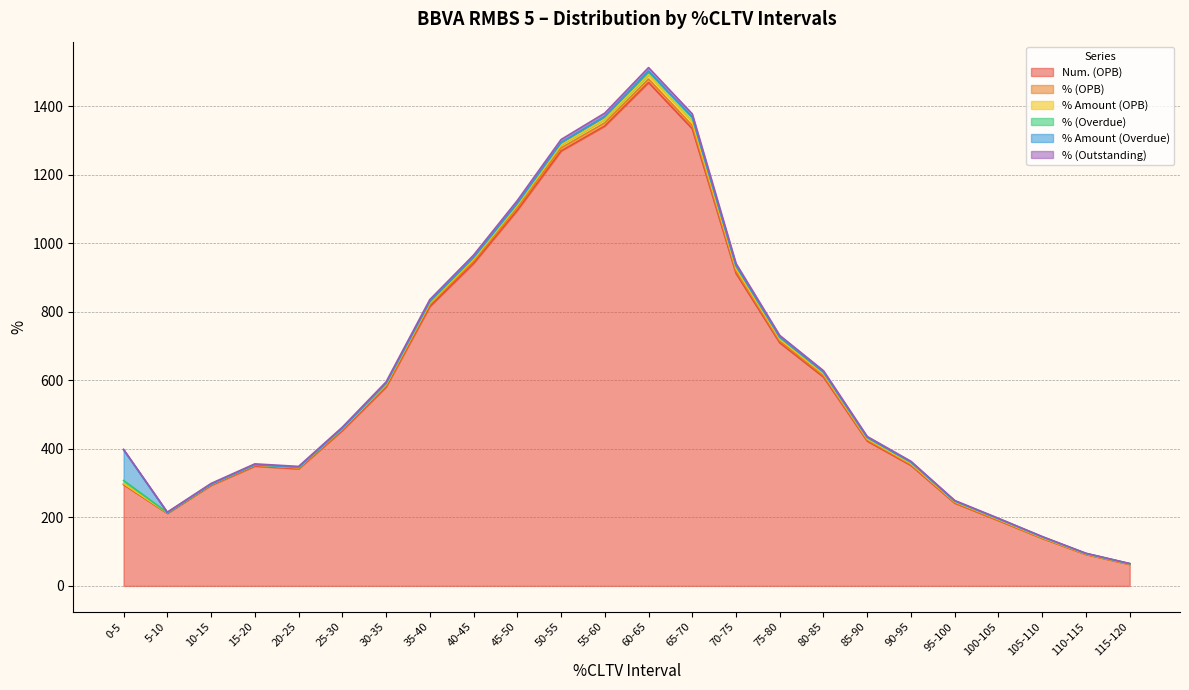

What is the difference between the highest and lowest values at 50-55?

17.7